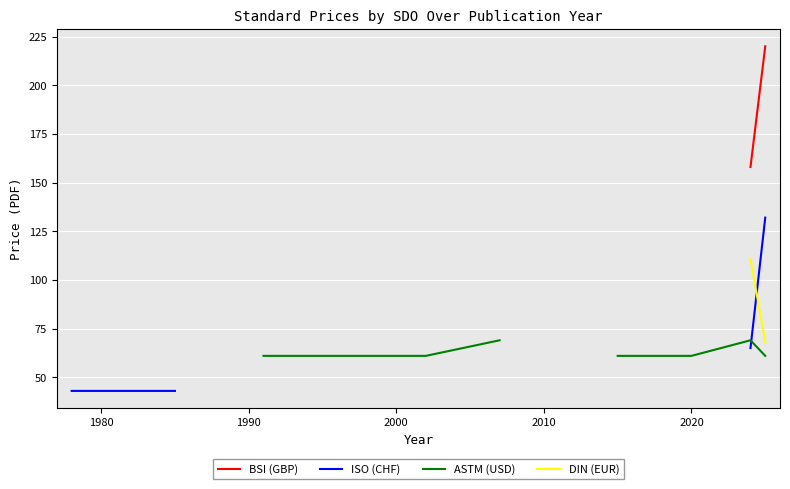

How many lines are shown in the chart?

4